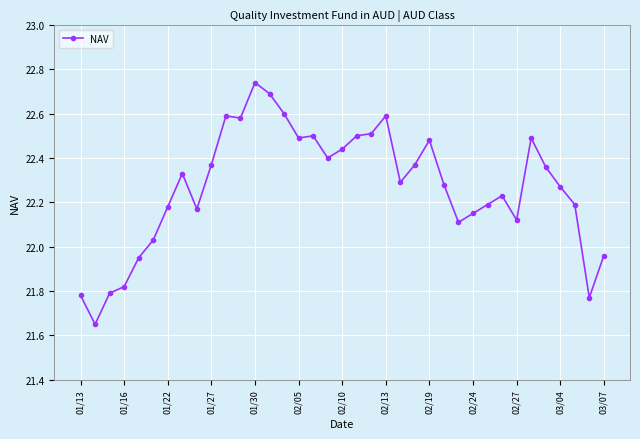

True or false: the data has more than 1 interior local peaks.

True